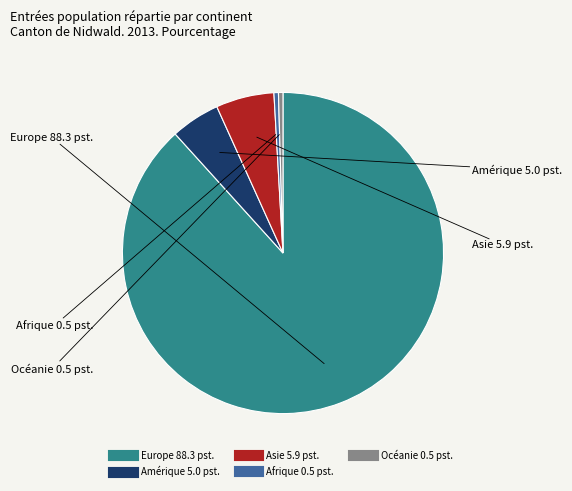

Is the sum of Océanie and Afrique greater than half?

No